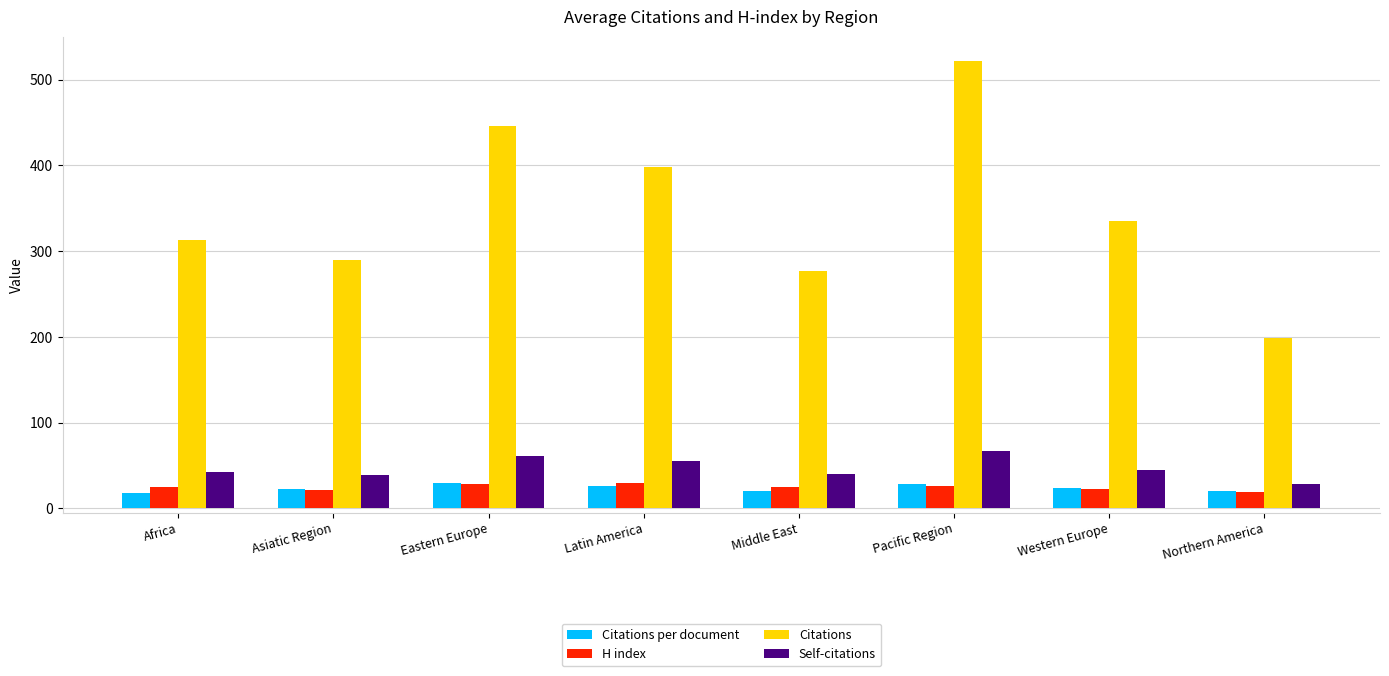

The H index series shows 50.2 at Eastern Europe. True or false?

False